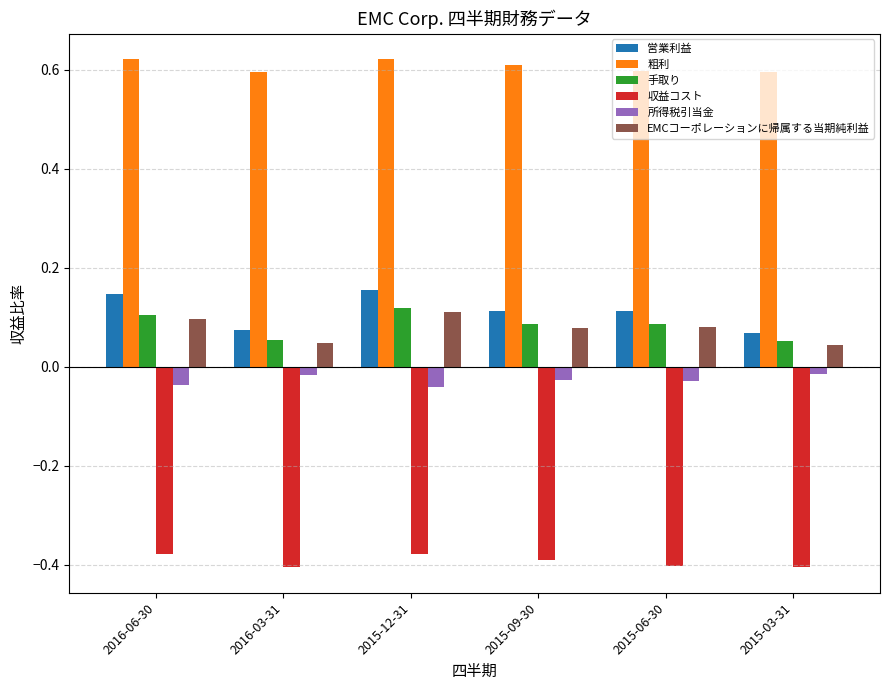

What is the sum of all EMCコーポレーションに帰属する当期純利益 values?

0.5